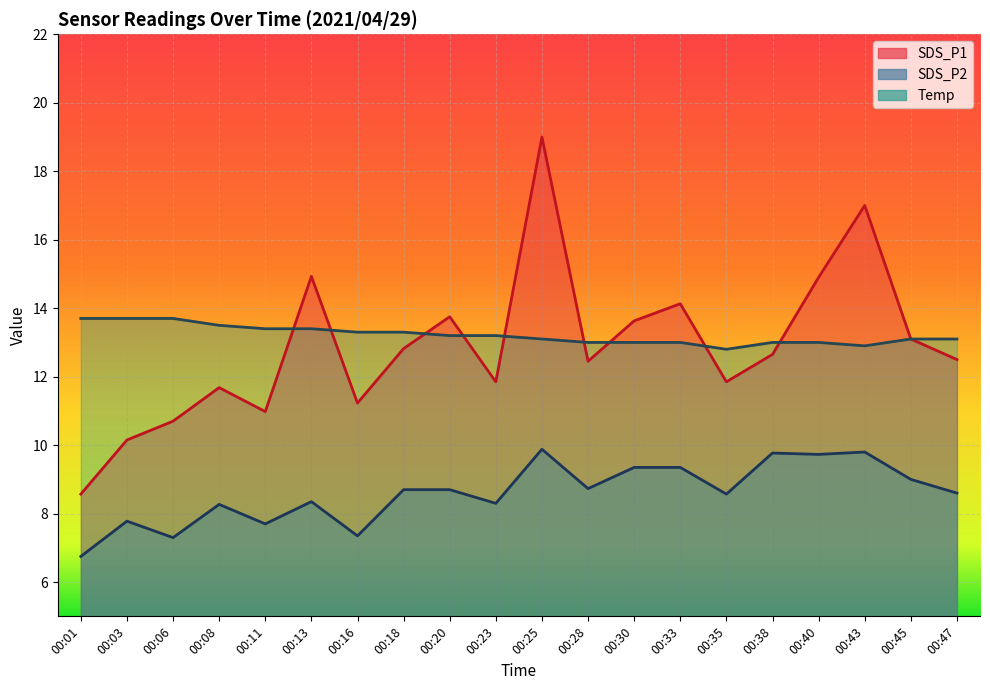

What is the approximate value of SDS_P2 at 00:20?

8.7